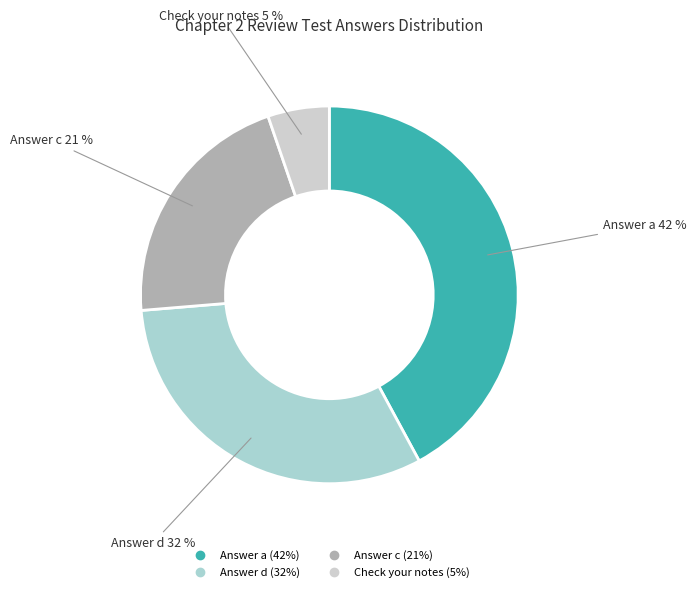

Does any single category account for the majority?

No